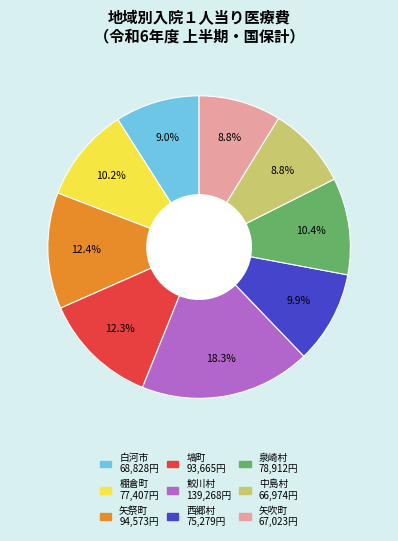

What is the total percentage of 矢祭町 and 泉崎村?

22.8%